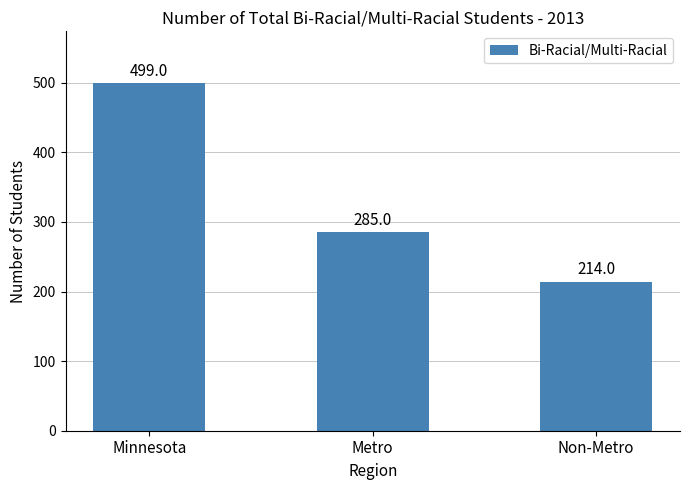

At which label is the value closest to 356?

Metro